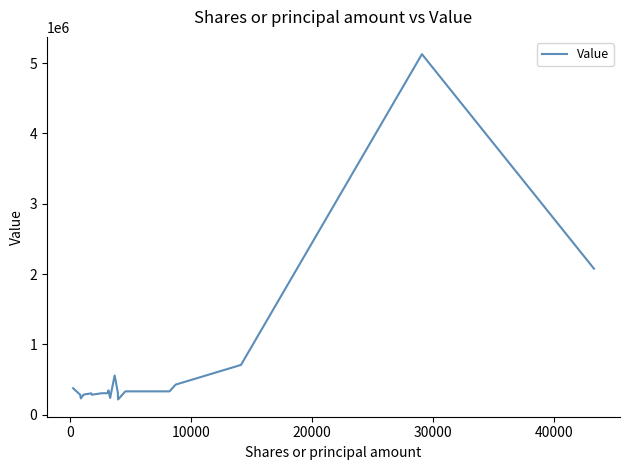

What is the difference between the maximum and minimum values?

4910000